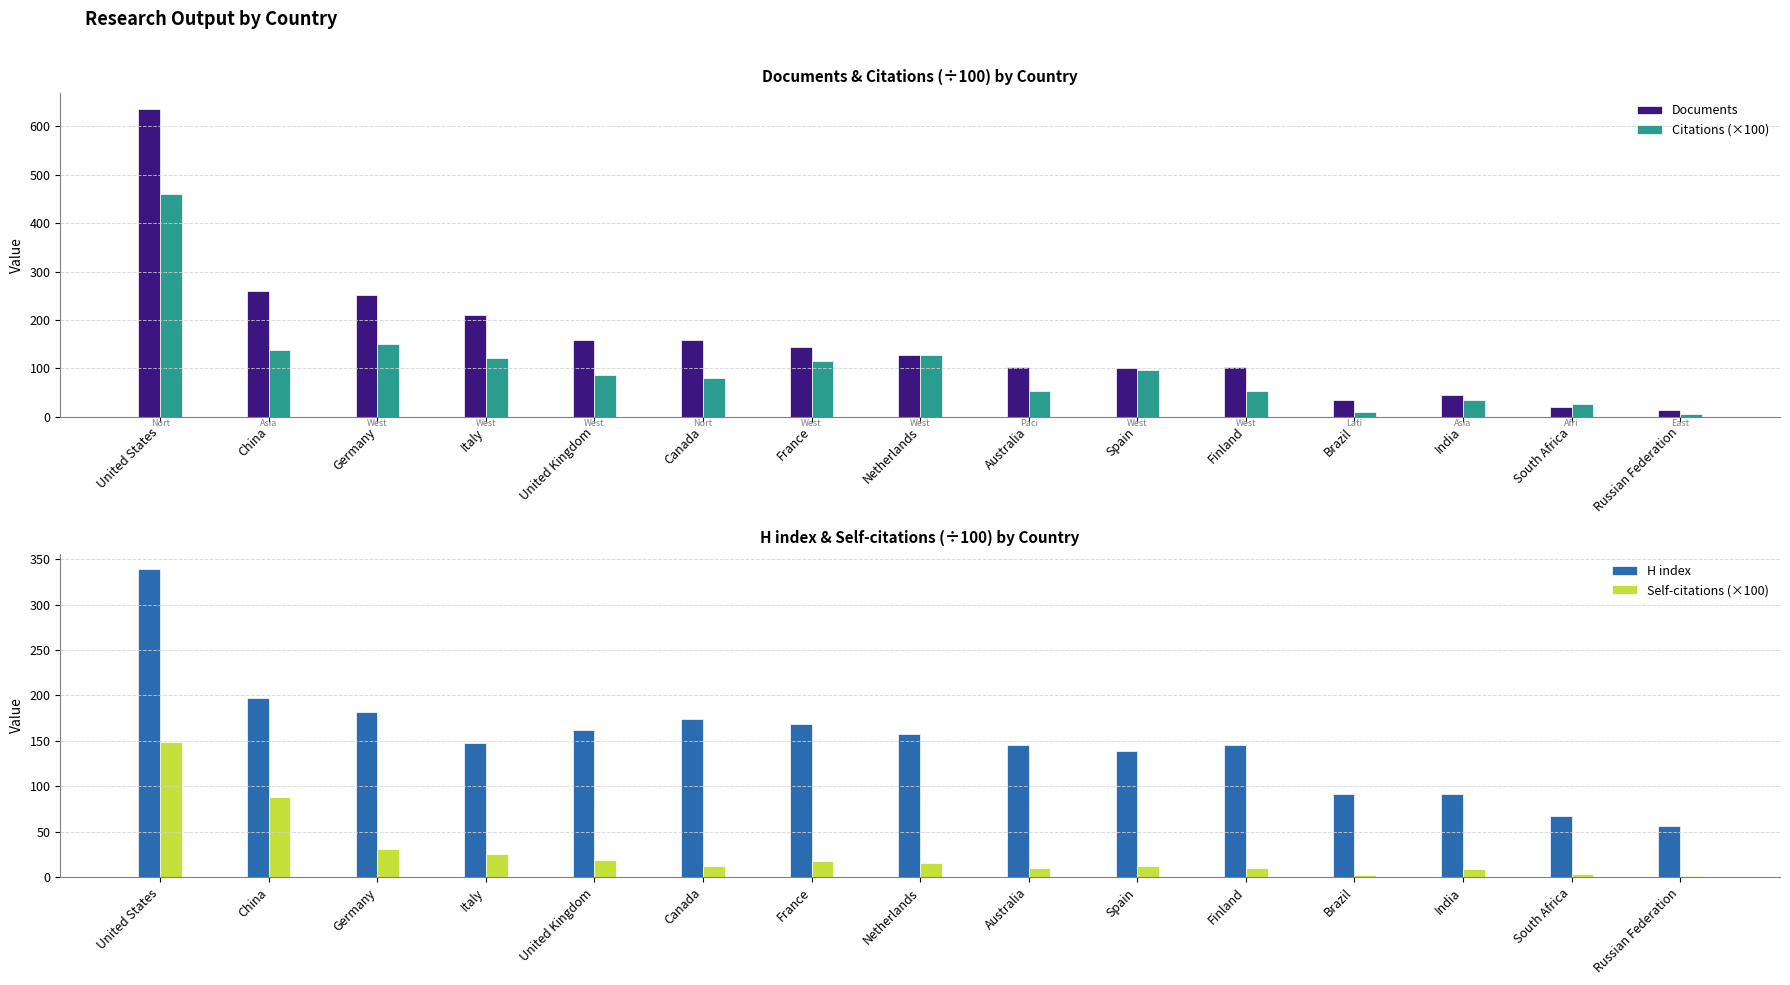

True or false: Documents has a value of 259.0 at China.

True